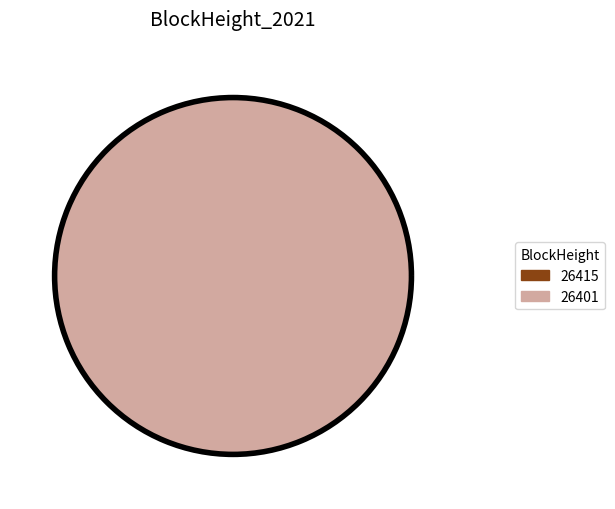

Count the number of slices in the pie.

2